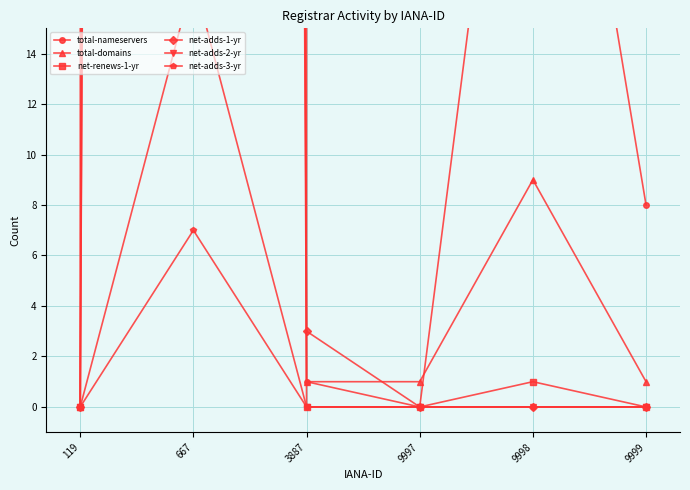

What is the spread (max minus min) of values at 667?

32692